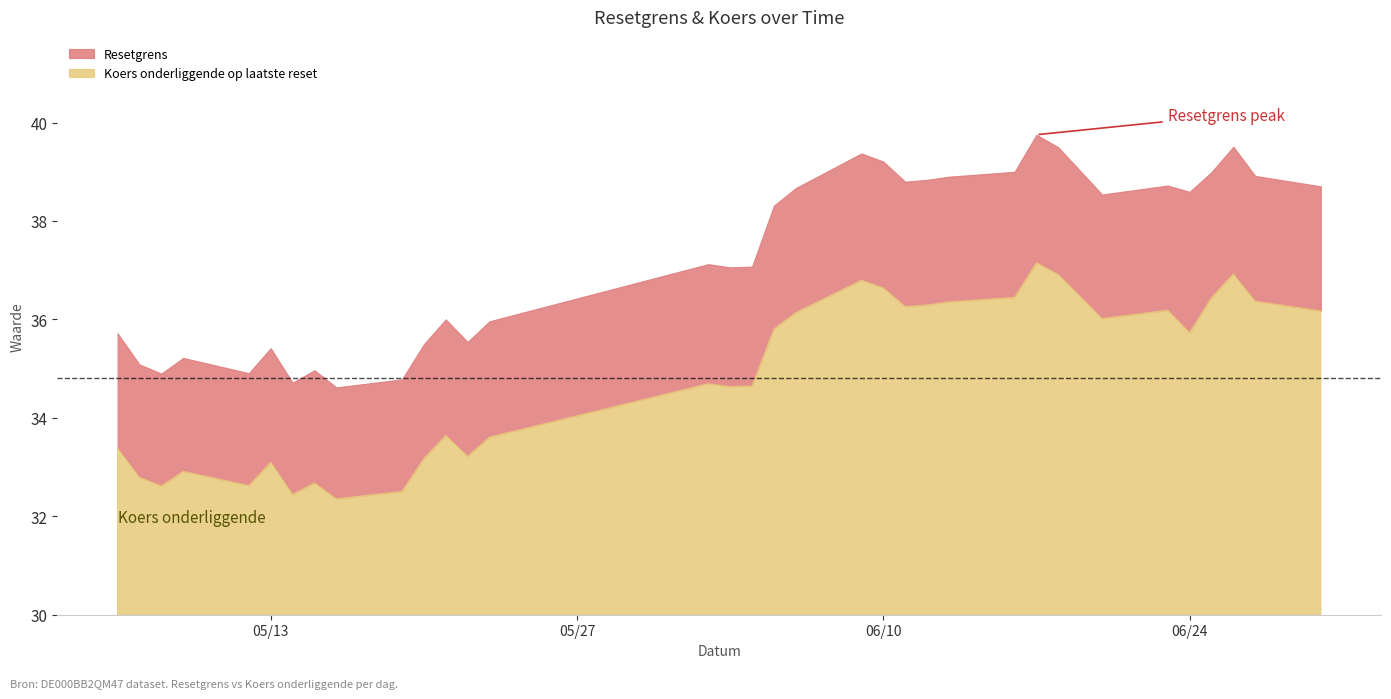

True or false: Waarde op laatste reset has more than 0 points higher than both neighbors.

True